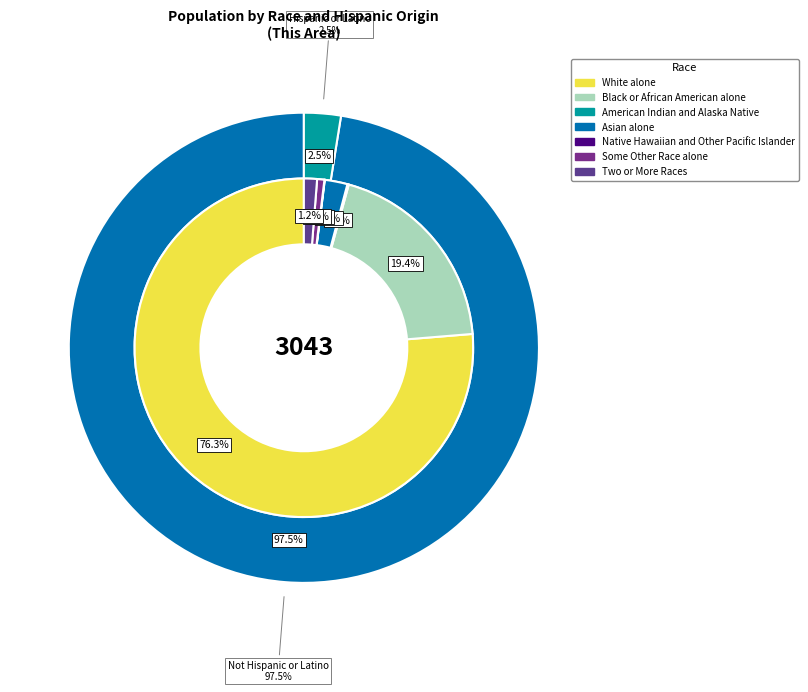

Rank the categories by value from lowest to highest.

Native Hawaiian and Other Pacific Islander, American Indian and Alaska Native, Some Other Race alone, Two or More Races, Asian alone, Black or African American alone, White alone